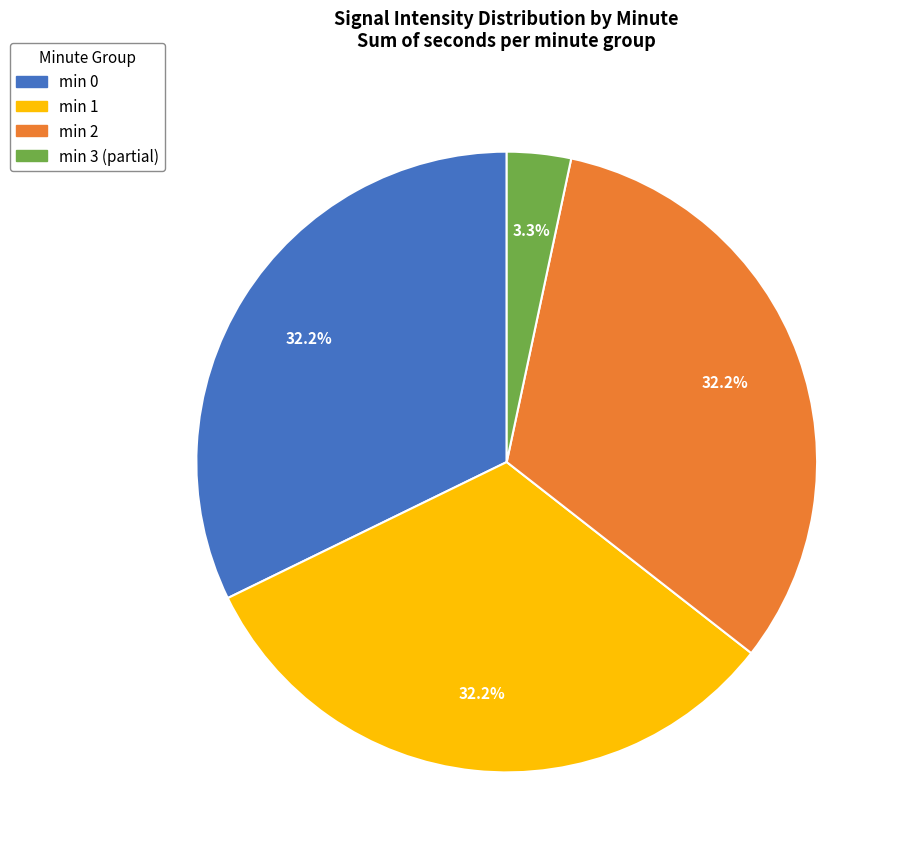

To the nearest percent, what is the difference between the largest and smallest slice percentages?

29%